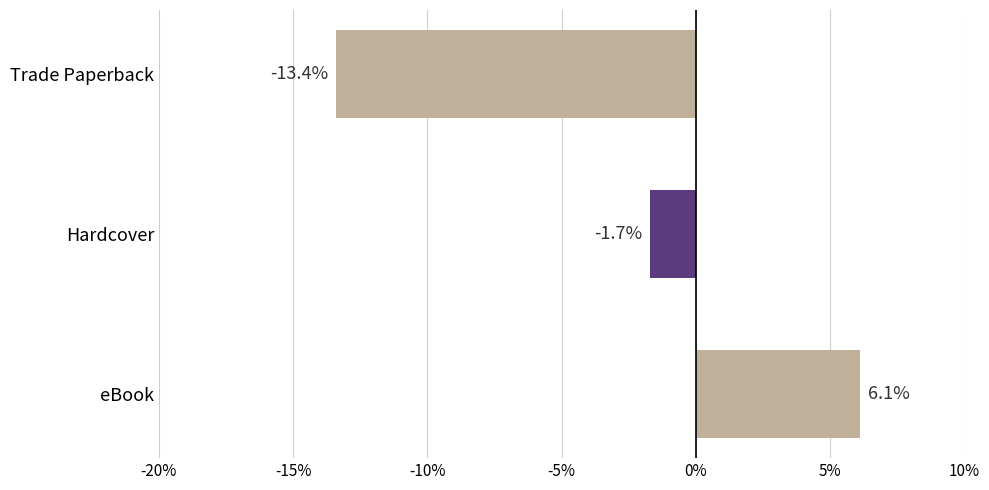

What is the change in value from eBook to Hardcover?

-7.8